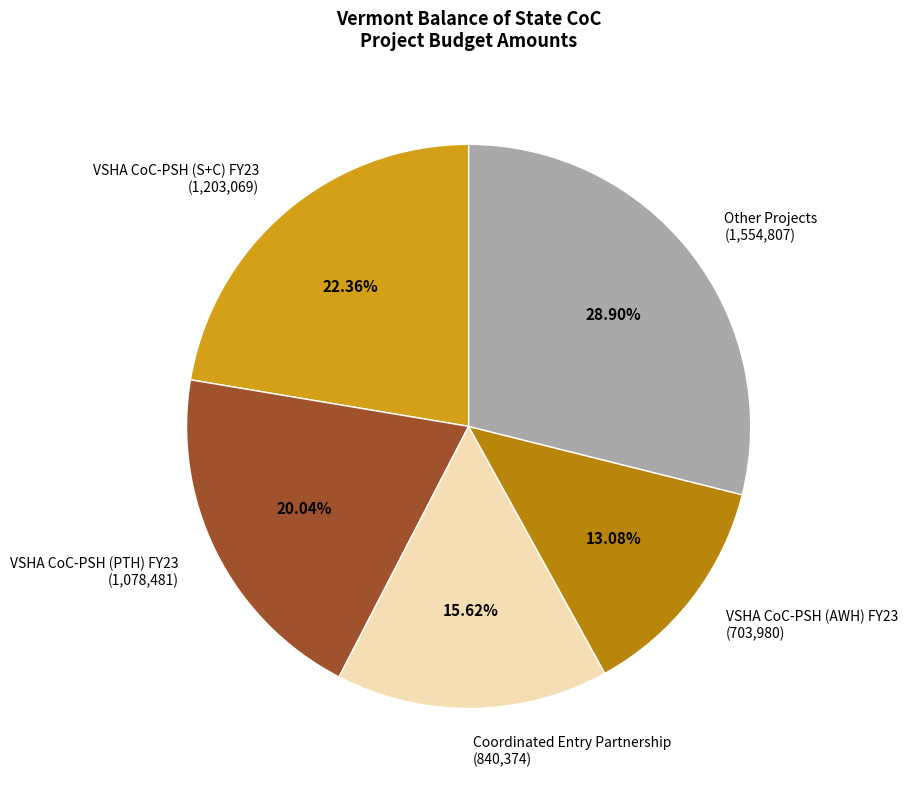

What percentage is the VSHA CoC-PSH (AWH) FY23 slice, to the nearest percent?

13%